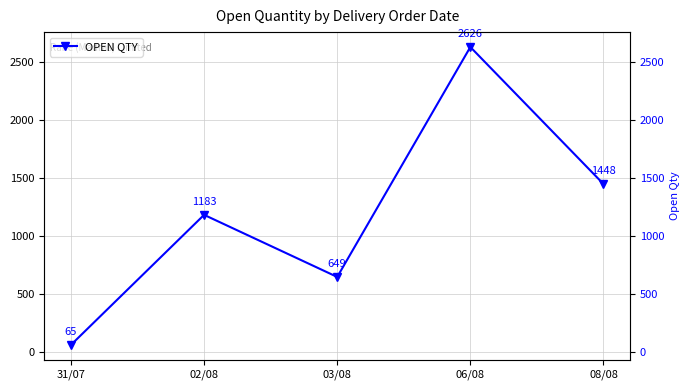

Count the number of values greater than 1183.

2